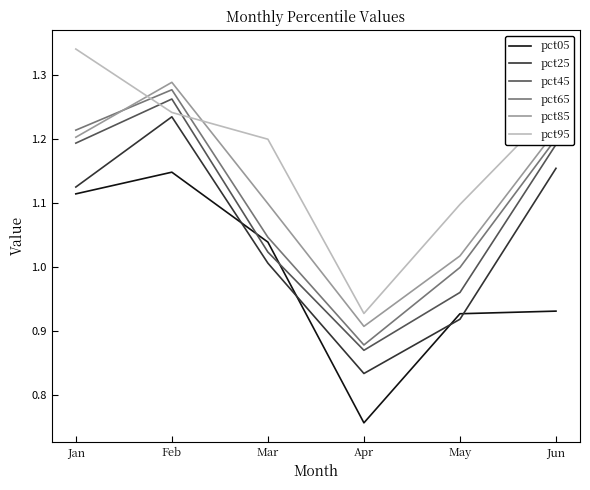

Does the chart display data point markers on the line(s)?

No